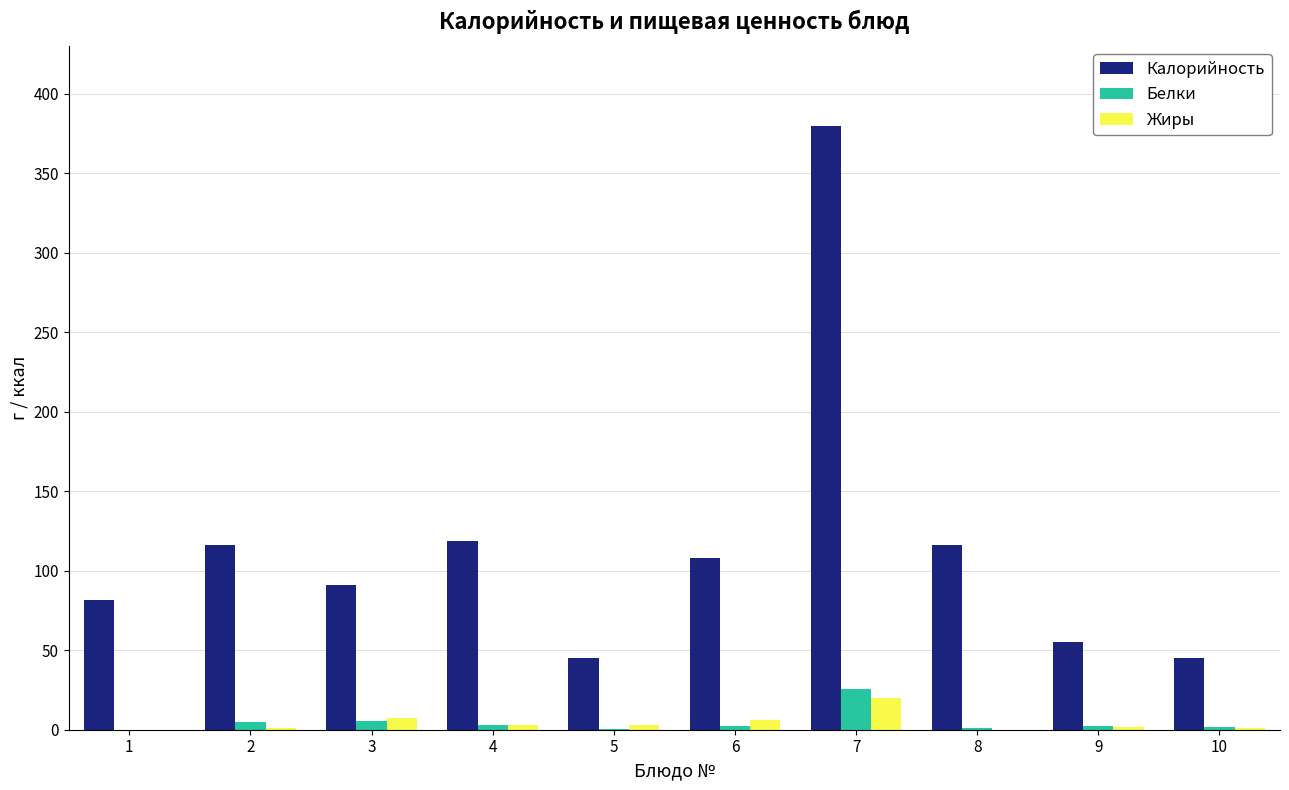

The value of Белки at 1 is 0.0. True or false?

True